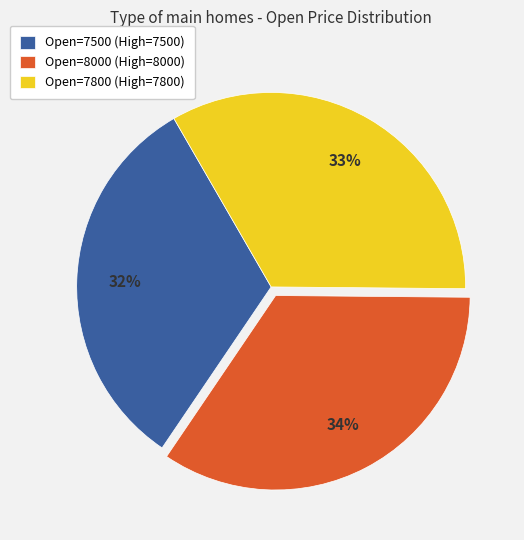

To the nearest percent, what is the combined percentage of Open=7500 (High=7500) and Open=8000 (High=8000)?

67%